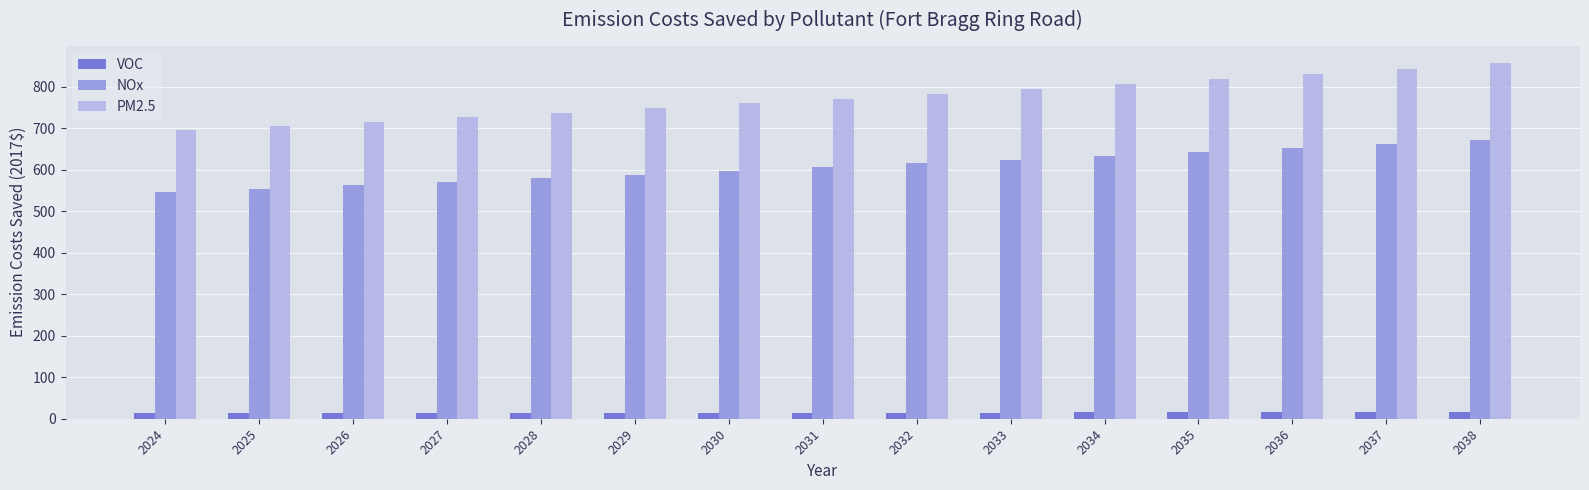

What is the lowest value of the NOx series?

546.6